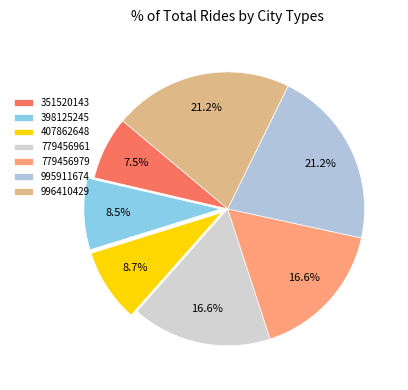

The 779456961 slice represents 4% of the pie. True or false?

False